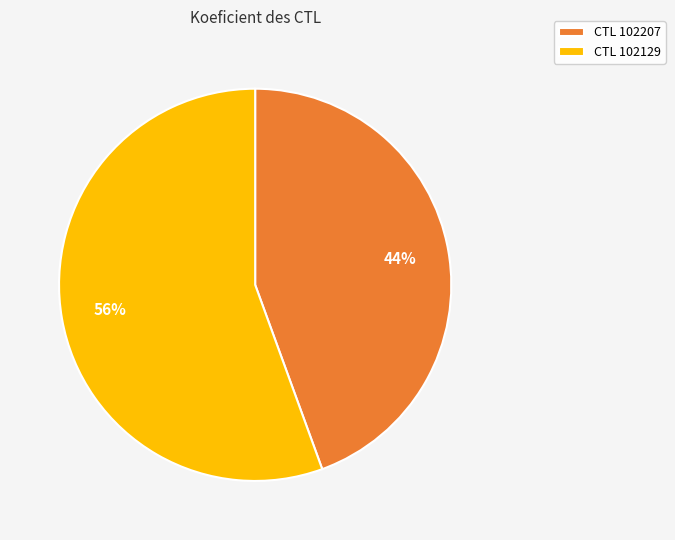

How many slices are in this pie chart?

2